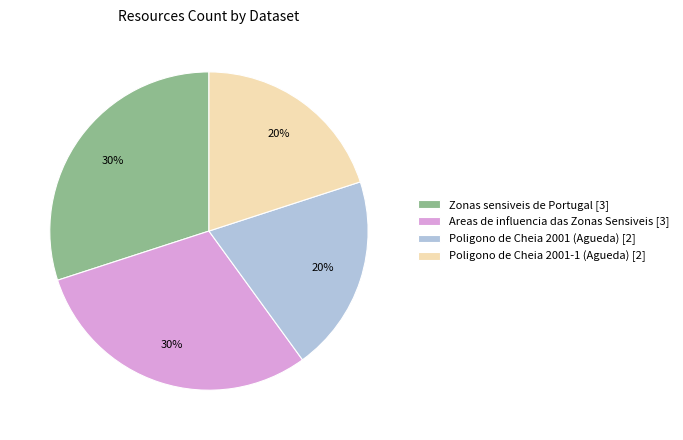

To the nearest percent, what percentage of the pie is Poligono de Cheia 2001 (Agueda)?

20%